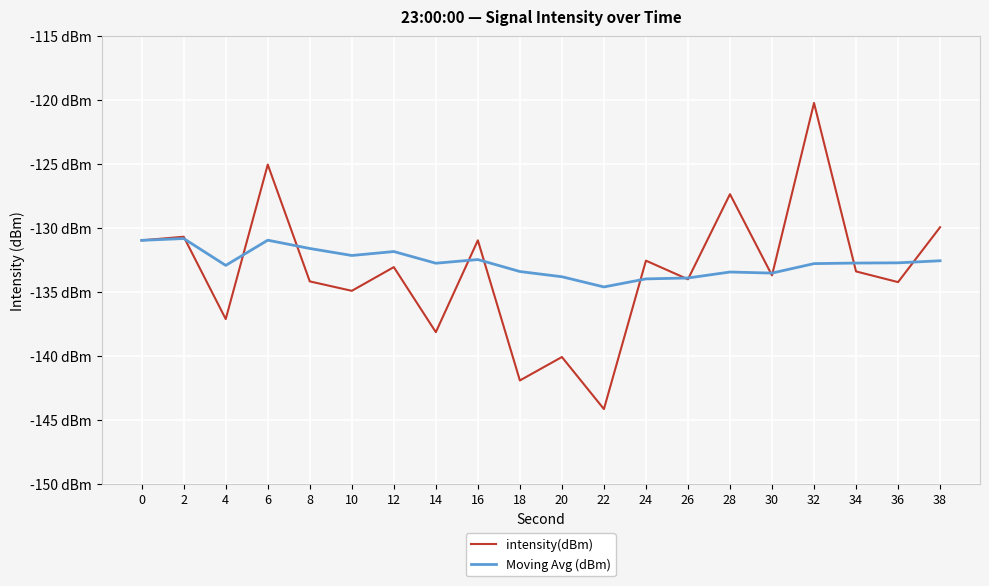

What is the sum of all intensity(dBm) values?

-2666.8